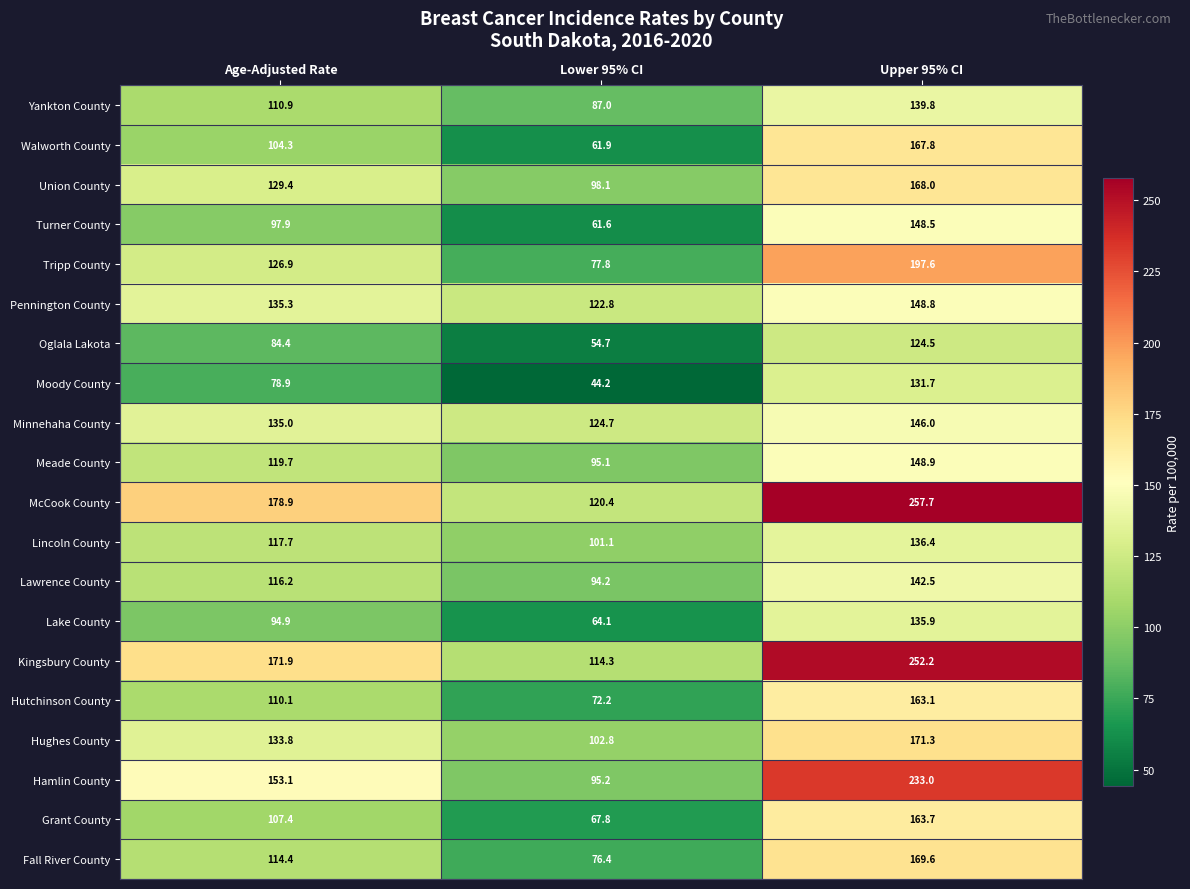

What is the minimum value shown in the chart?

44.2